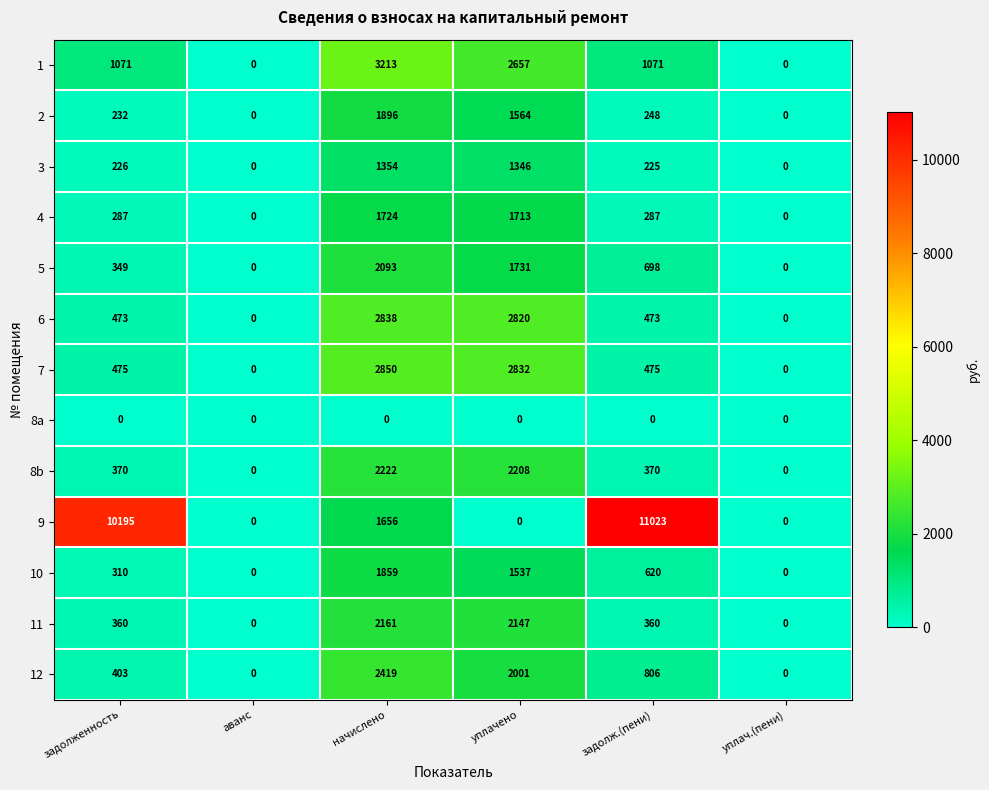

What is the sum of the 8b values at уплач.(пени) and начислено?

2222